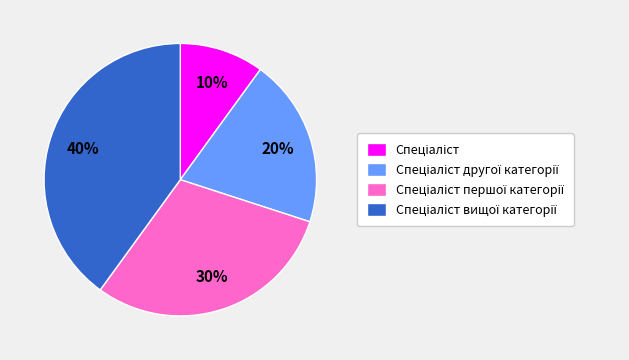

To the nearest percent, what is the average slice percentage?

25%